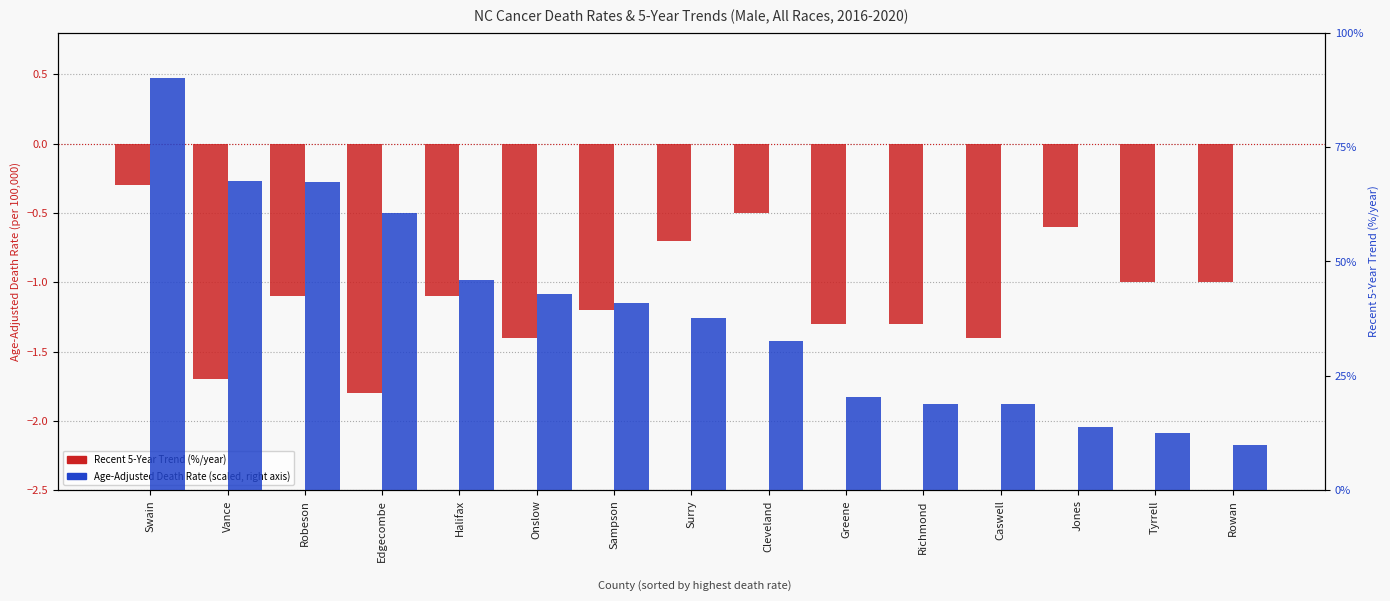

Which series has the largest total across all categories?

Age-Adjusted Death Rate (scaled)